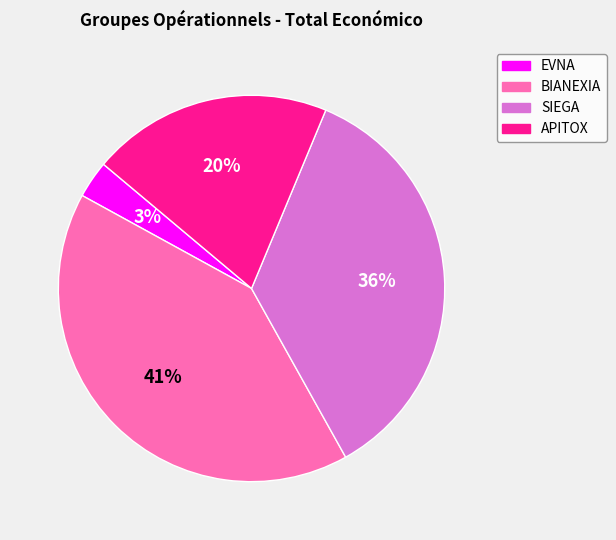

True or false: APITOX accounts for 10% of the total.

False